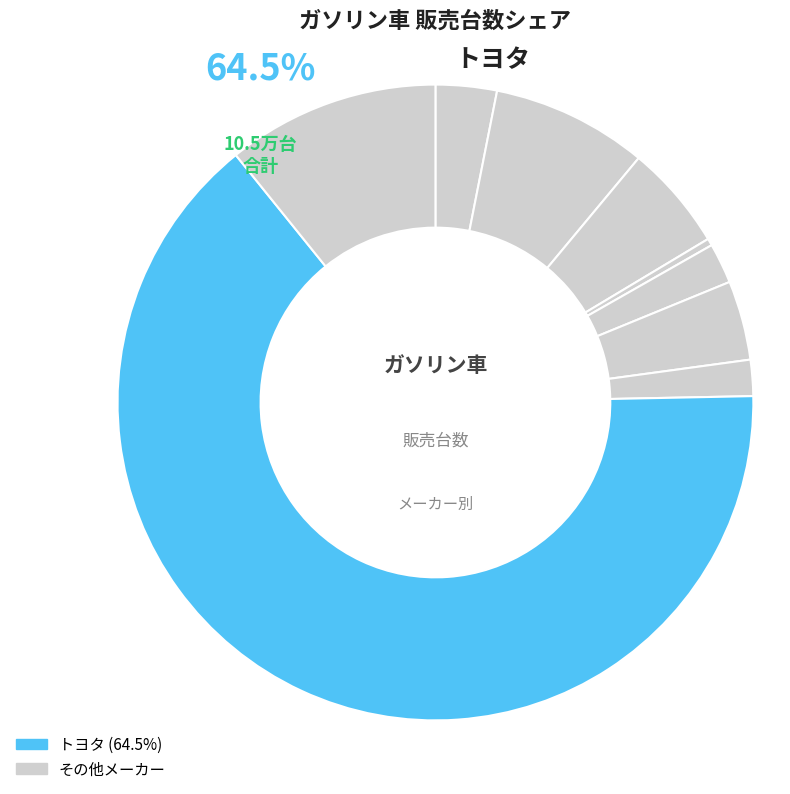

True or false: マツダ accounts for 5% of the total.

True